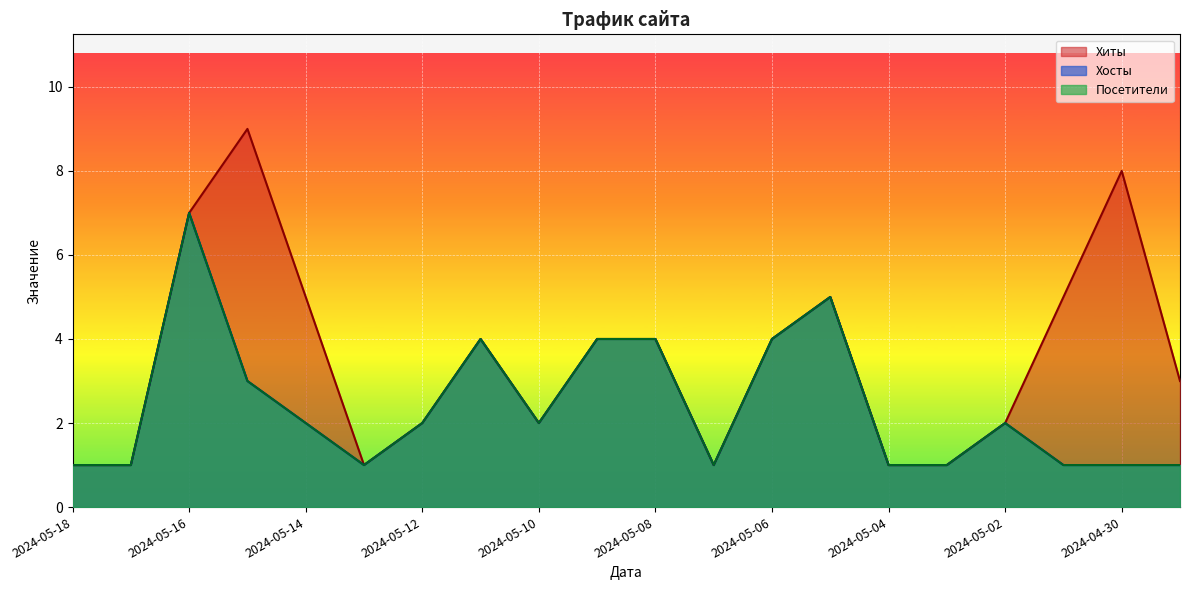

Where is the first local minimum for Посетители?

2024-05-13